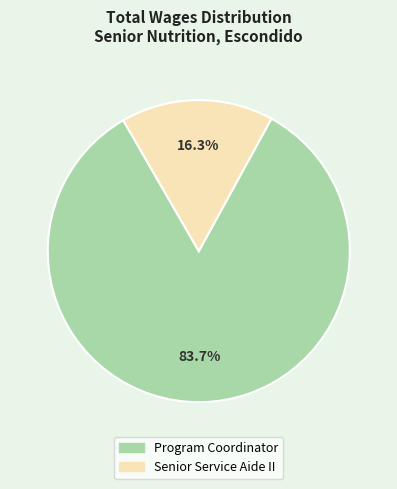

True or false: Senior Service Aide II accounts for 16% of the total.

True